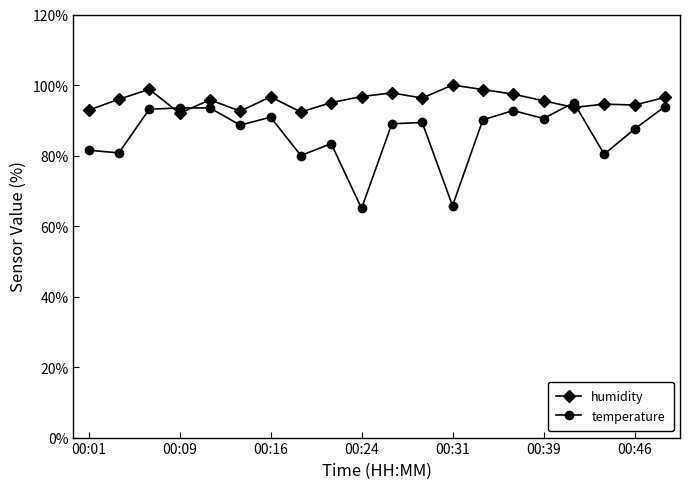

True or false: temperature has more than 1 points higher than both neighbors.

True